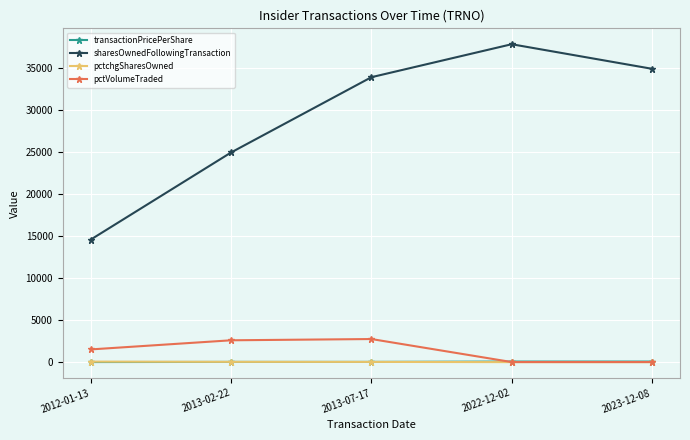

What is the label of the 1st point from the right?

2023-12-08